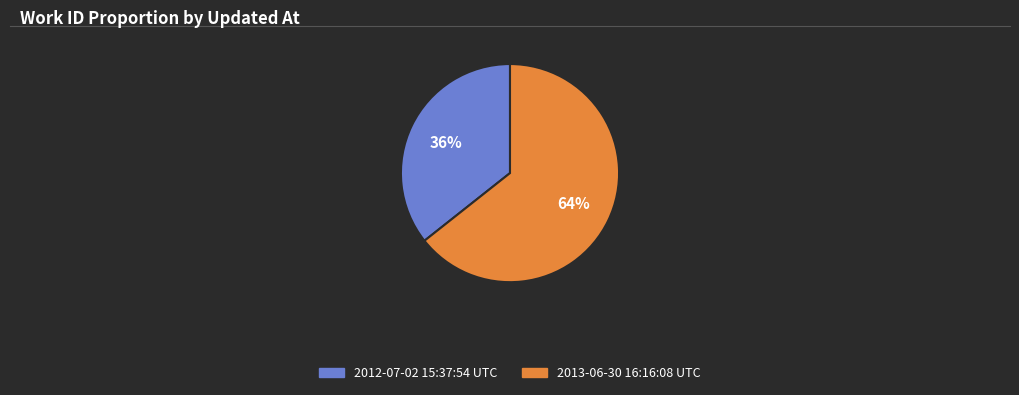

To the nearest percent, what is the combined percentage of 2013-06-30 16:16:08 UTC and 2012-07-02 15:37:54 UTC?

100%